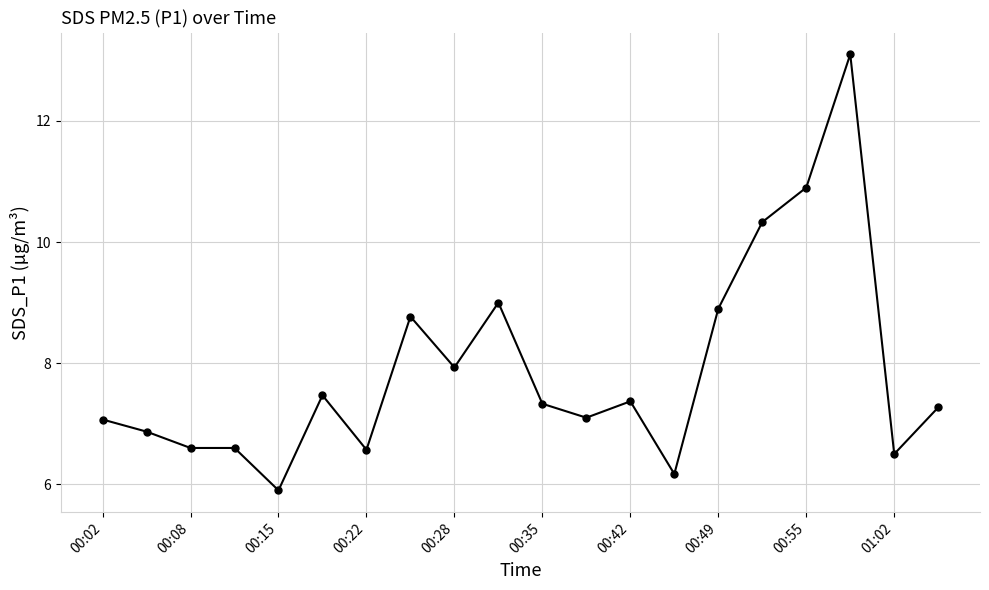

What is the value of the 18th point from the left?

13.1